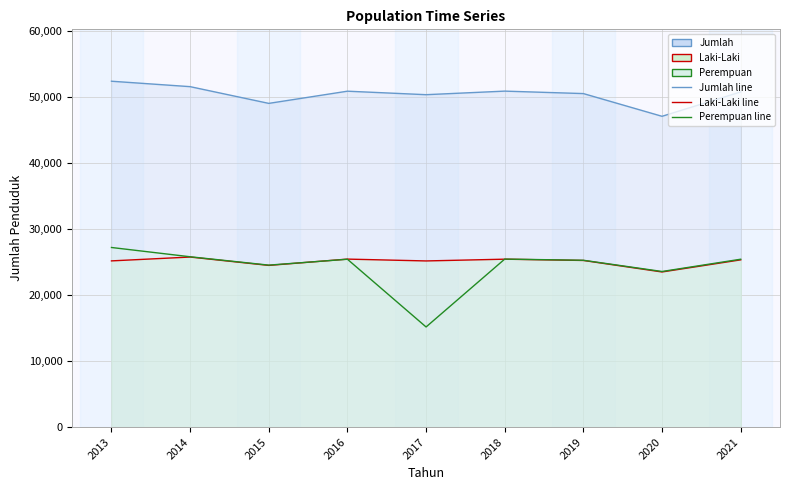

Is the value of Perempuan at 2020 greater than the value of Jumlah at 2020?

No